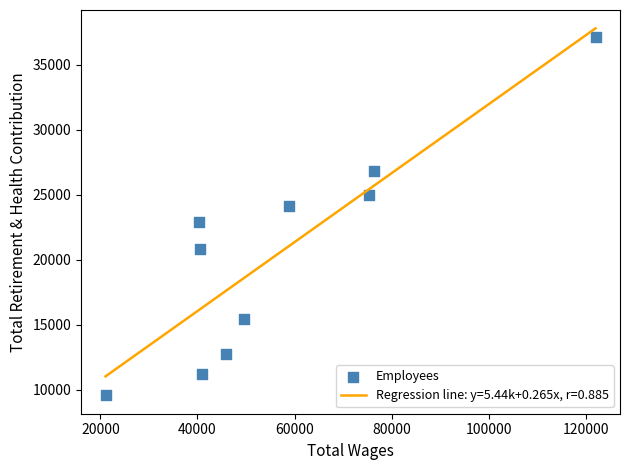

What Y value in the scatter plot is closest to 23361?

22906